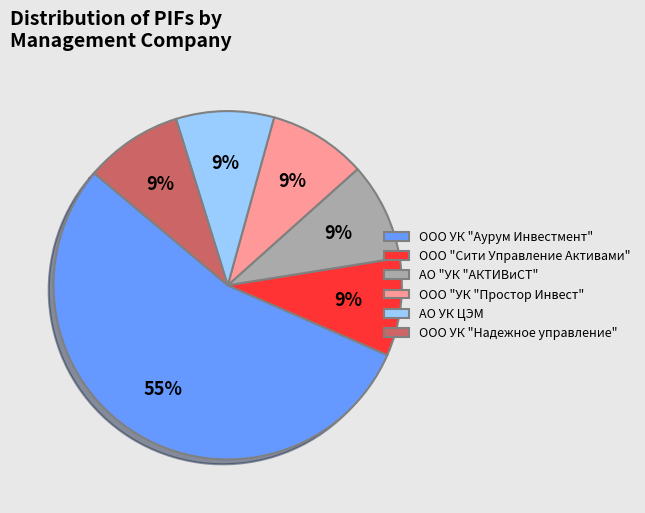

How many segments does this pie chart have?

6